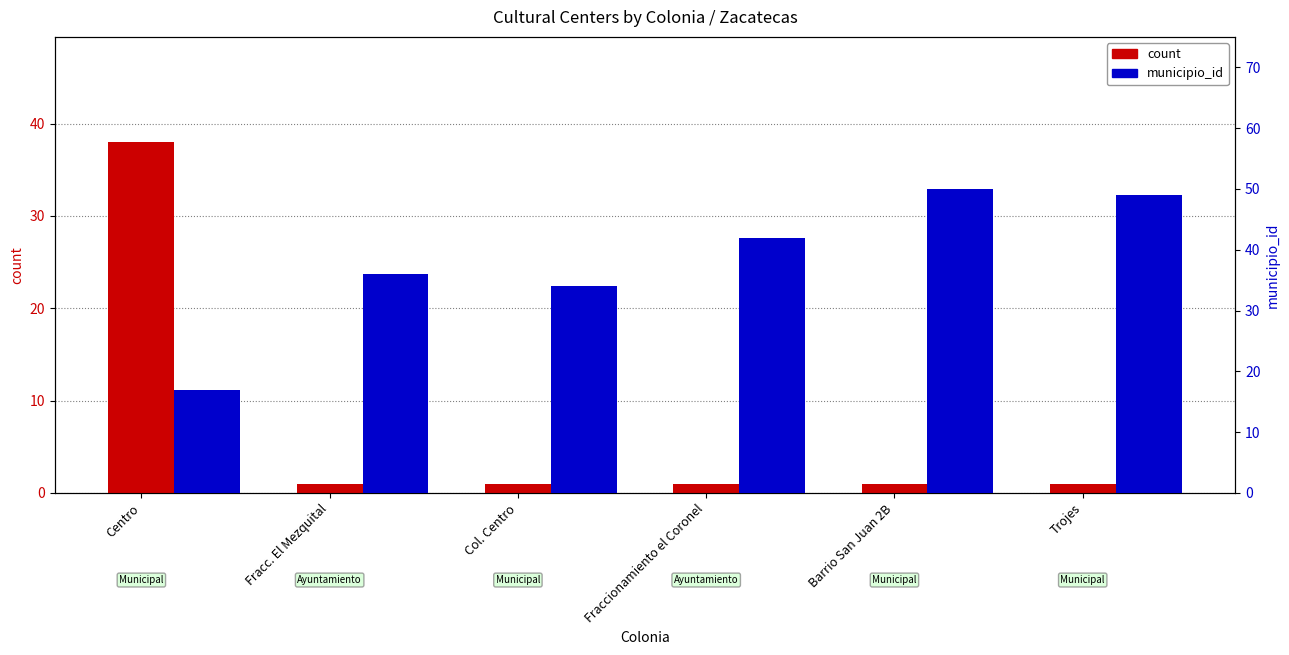

At which label does municipio_id first exceed 42?

Barrio San Juan 2B